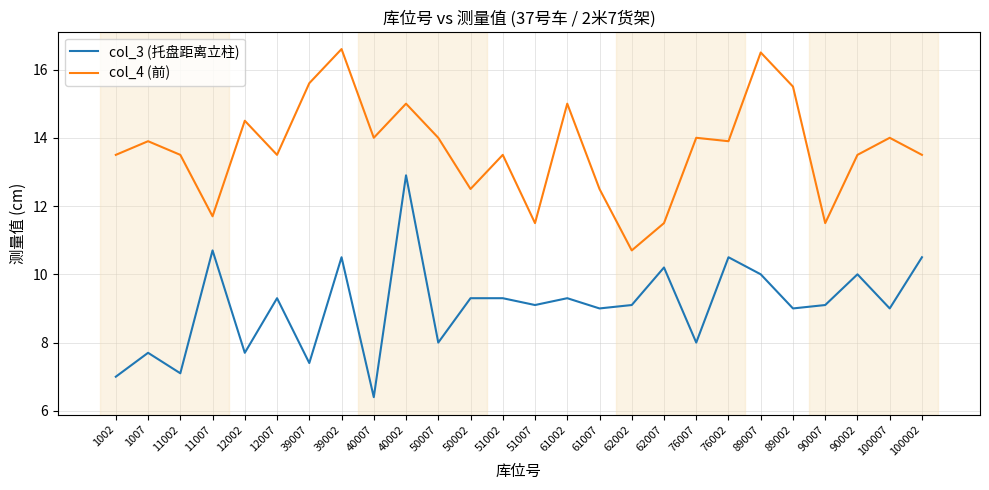

Where does the col_3 (托盘距离立柱) series first go above 9?

11007